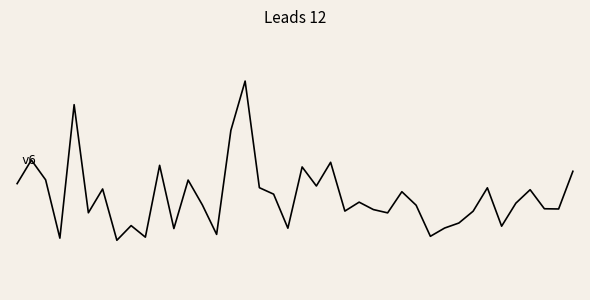

Is this an area chart (filled region under the line)?

No